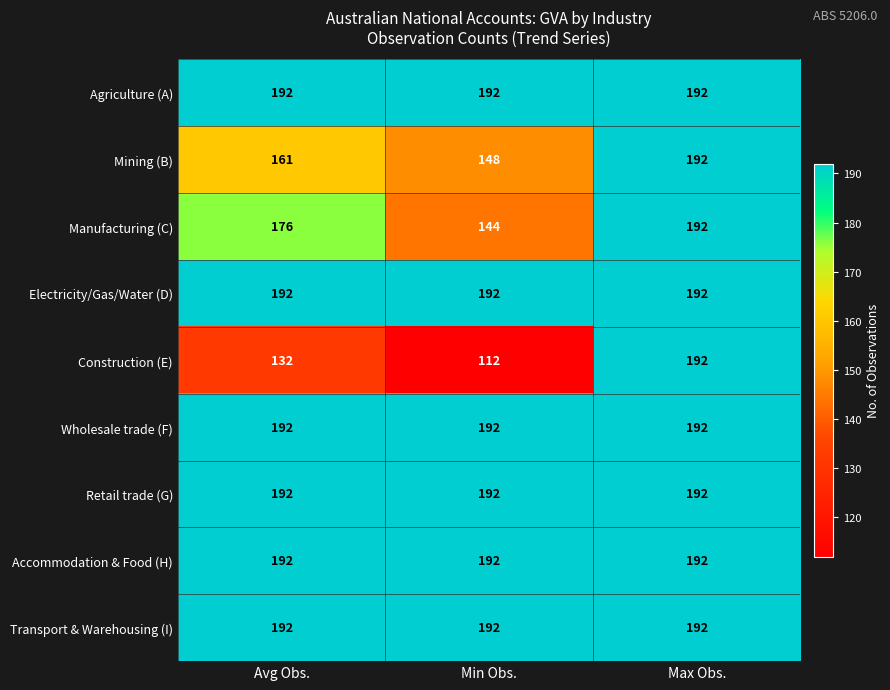

What is the greatest value displayed?

192